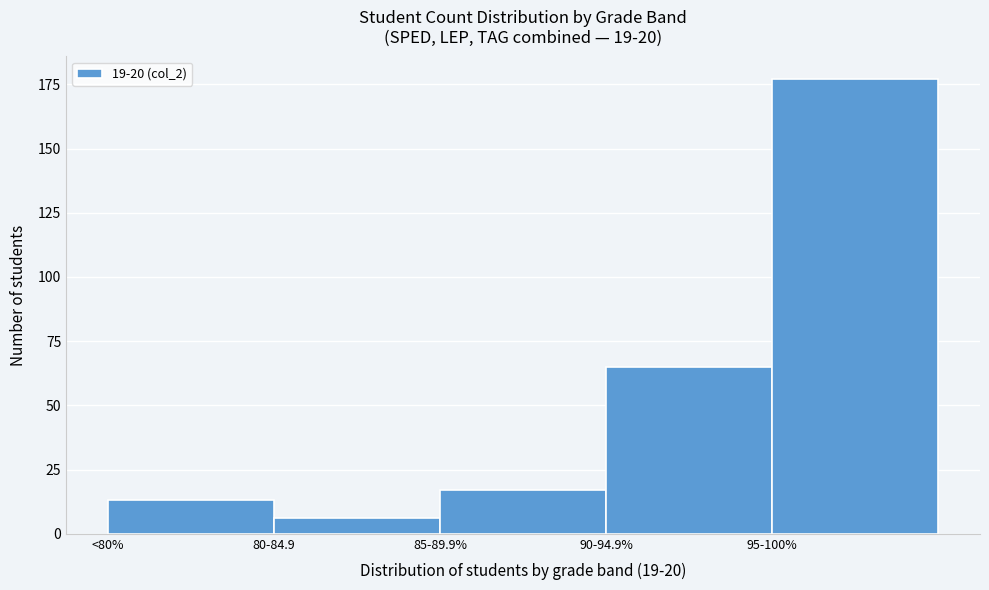

Reading right to left, list all the values displayed in this chart.

95-100%=177	90-94.9%=65	85-89.9%=17	80-84.9=6	<80%=13